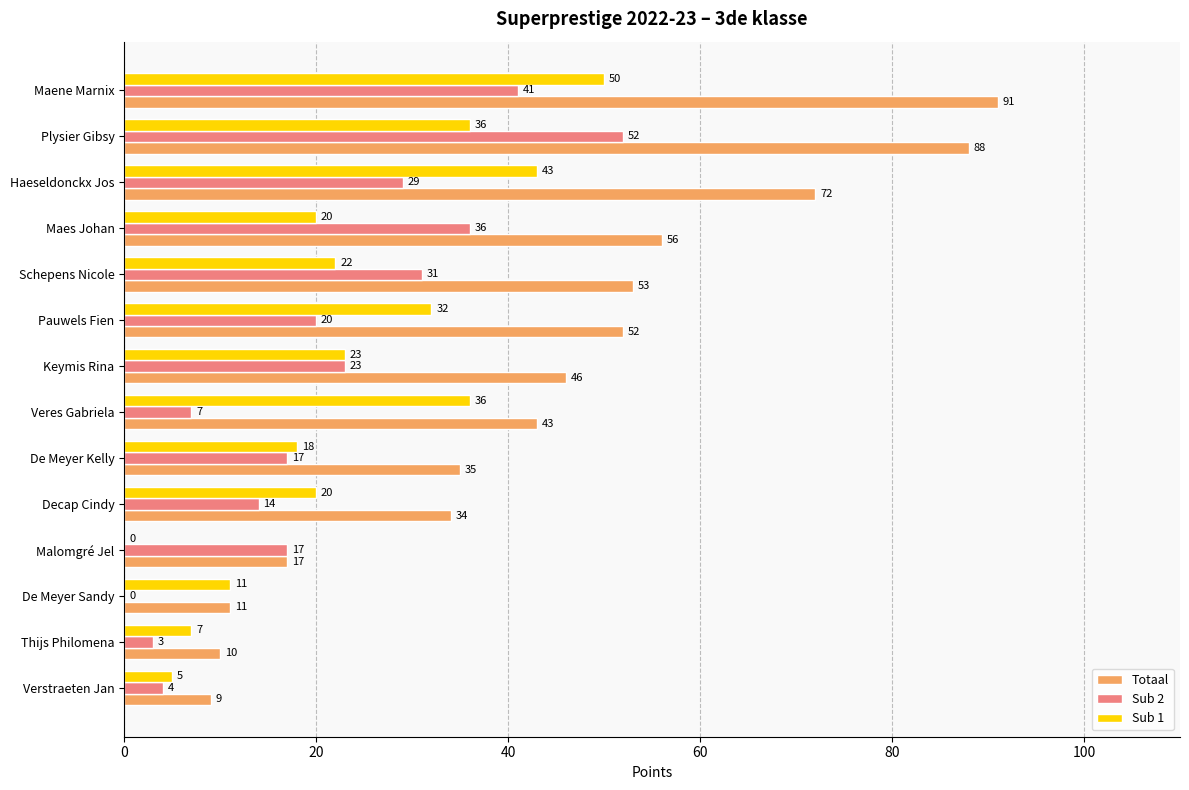

What is the sum of the Totaal values at Decap Cindy and Plysier Gibsy?

122